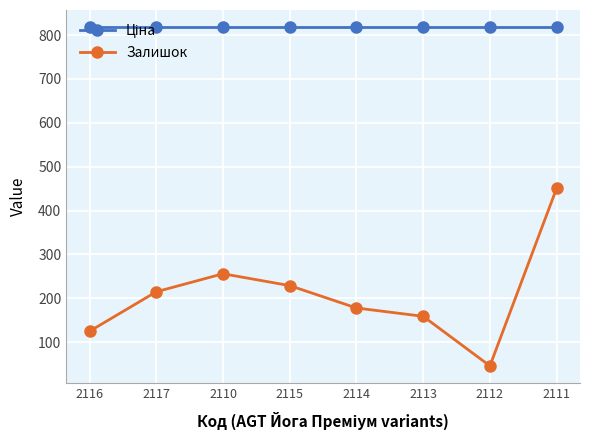

What is the spread (max minus min) of values at 2116?

693.5